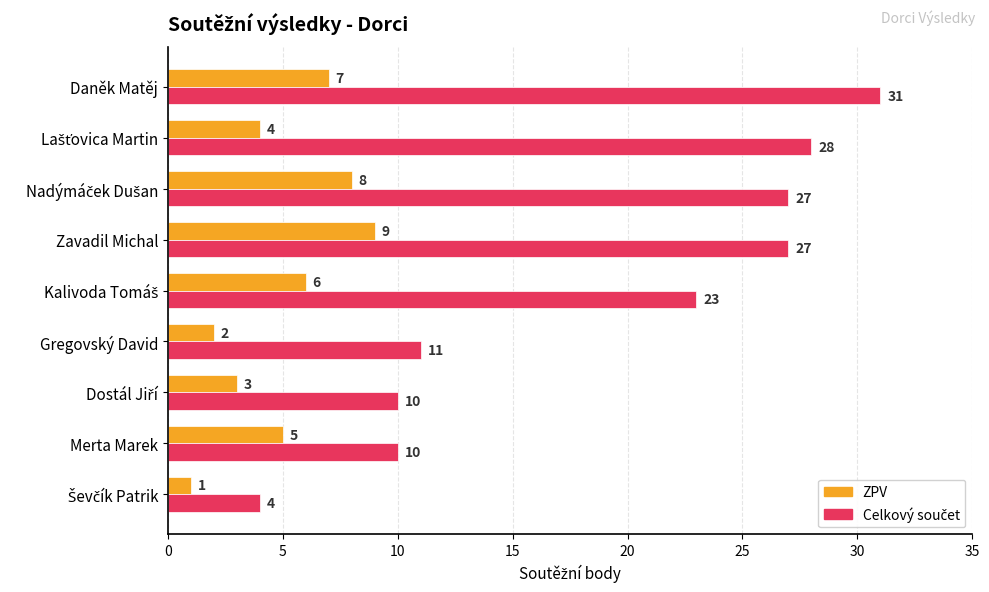

What is the sum of the ZPV values at Gregovský David and Daněk Matěj?

9